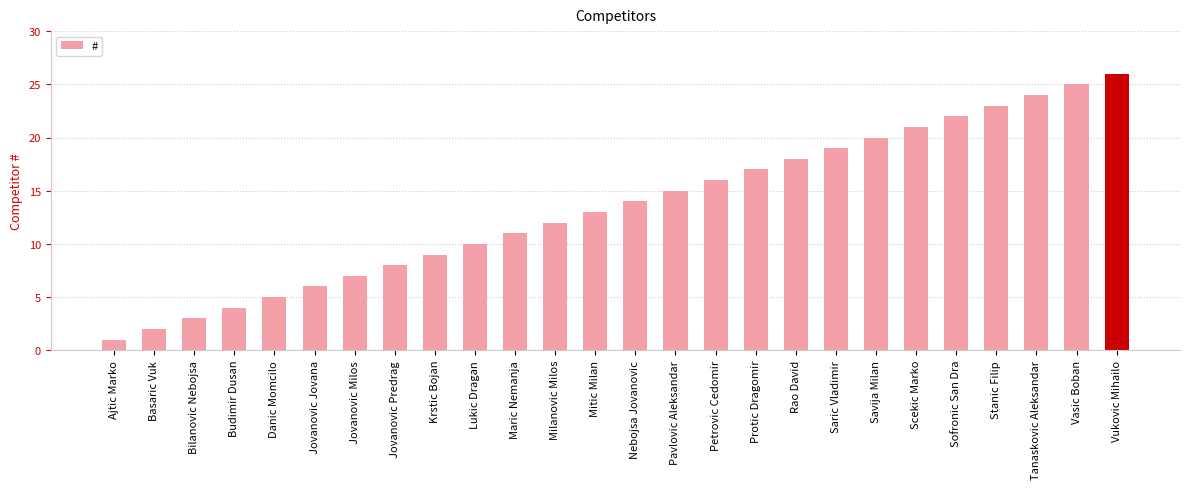

What is the sum of the values at Jovanovic Jovana and Stanic Filip?

29